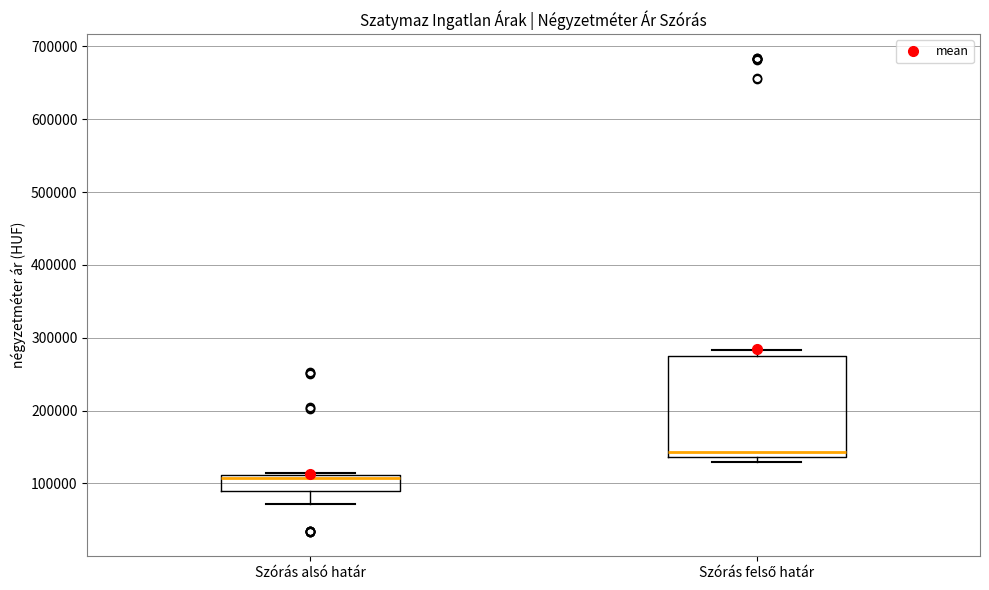

Where is the lower edge of the box for Szórás alsó határ on the y-axis? The values are not printed on the chart, so give them approximately, as read against the axis.

90000